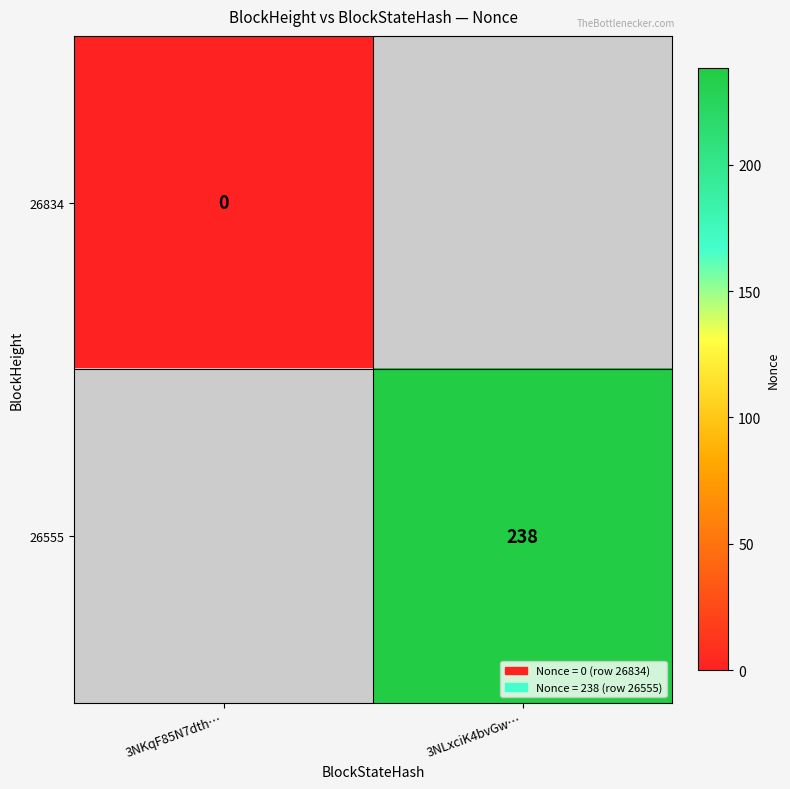

Is the value of 26555 at 3NLxciK4bvGw… greater than the value of 26834 at 3NKqF85N7dth…?

Yes